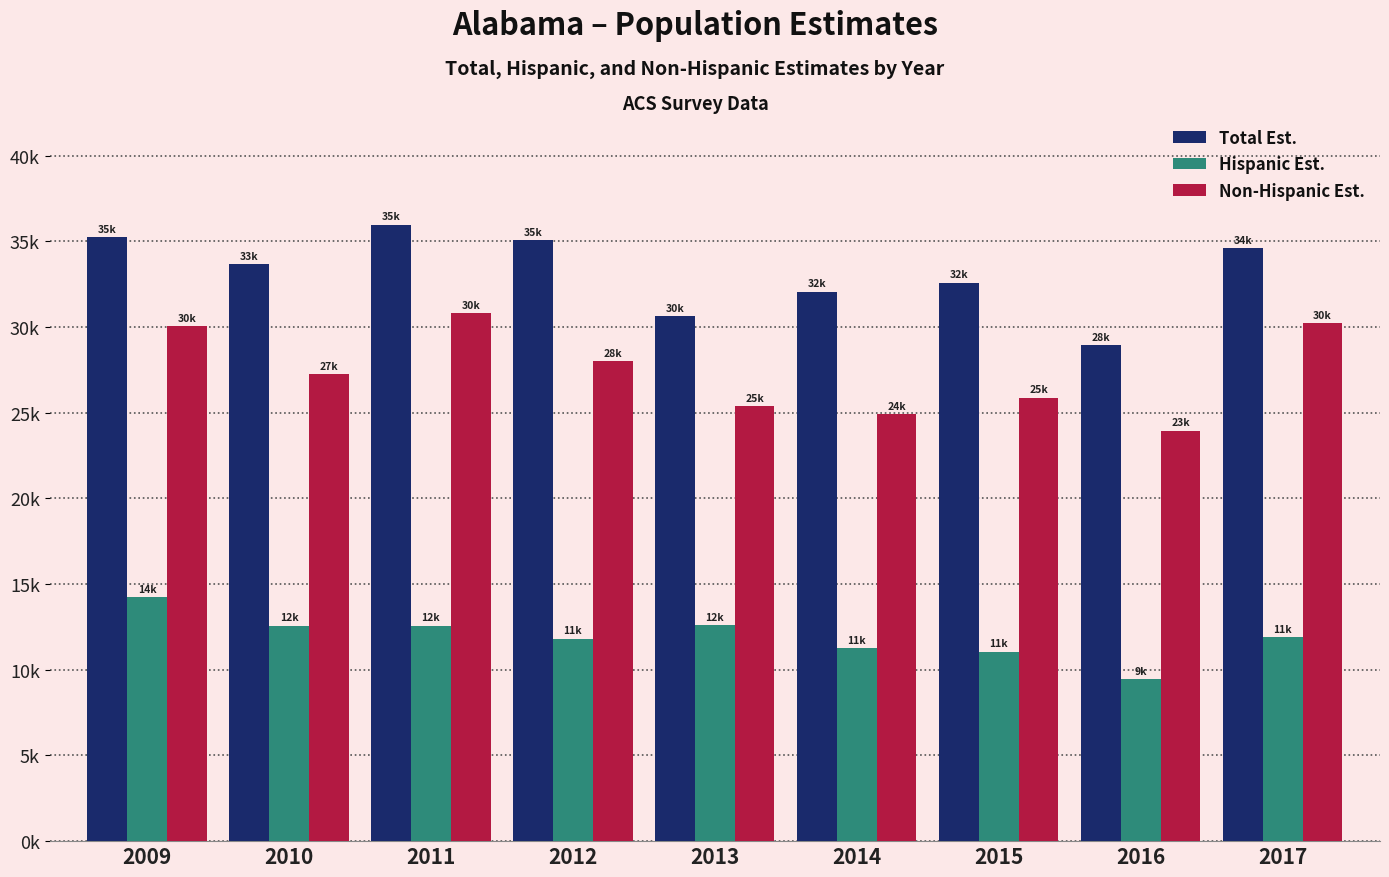

Which label corresponds to the smallest value in the chart?

2016